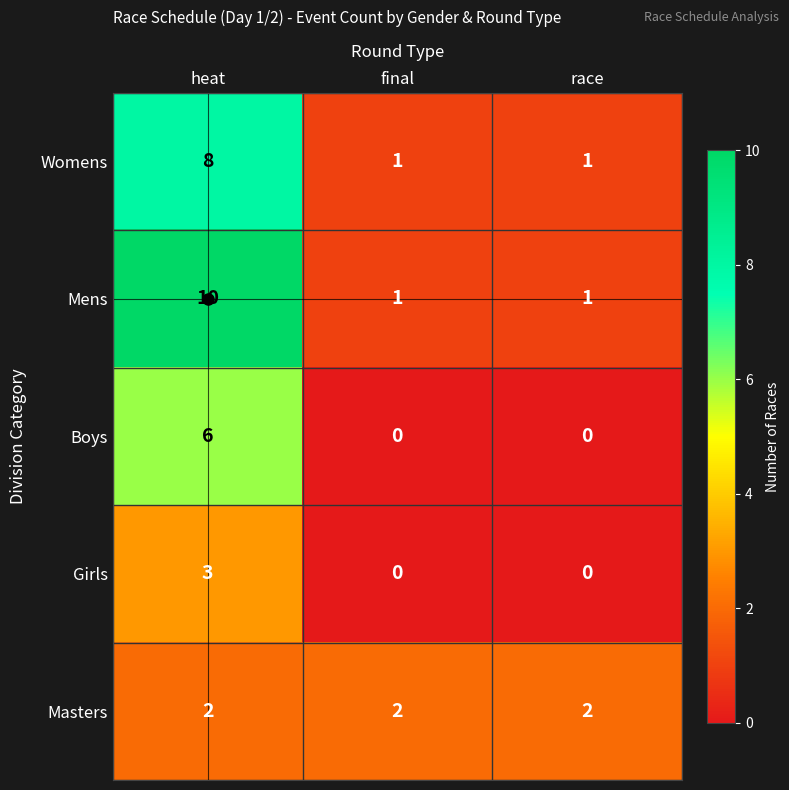

True or false: Boys has a value of 0 at final.

True